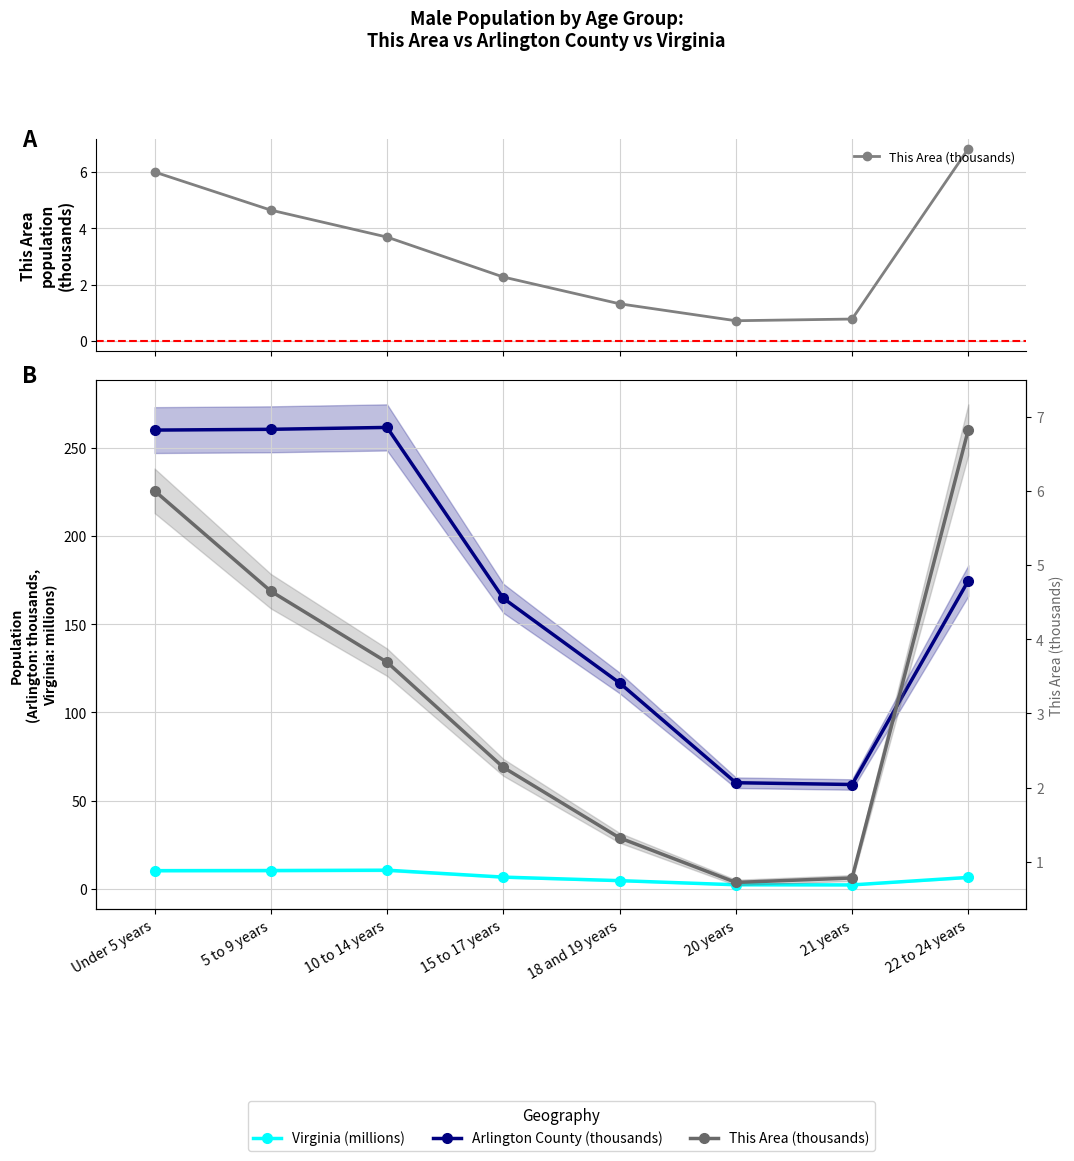

What is the sum of the This Area (thousands) values at Under 5 years and 22 to 24 years?

12.8